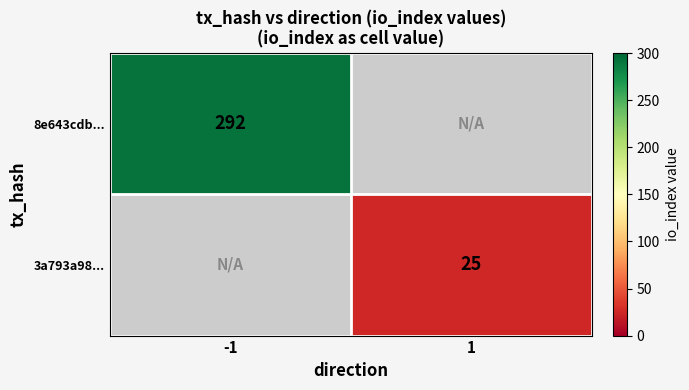

At which category does the chart reach its peak across all series?

-1